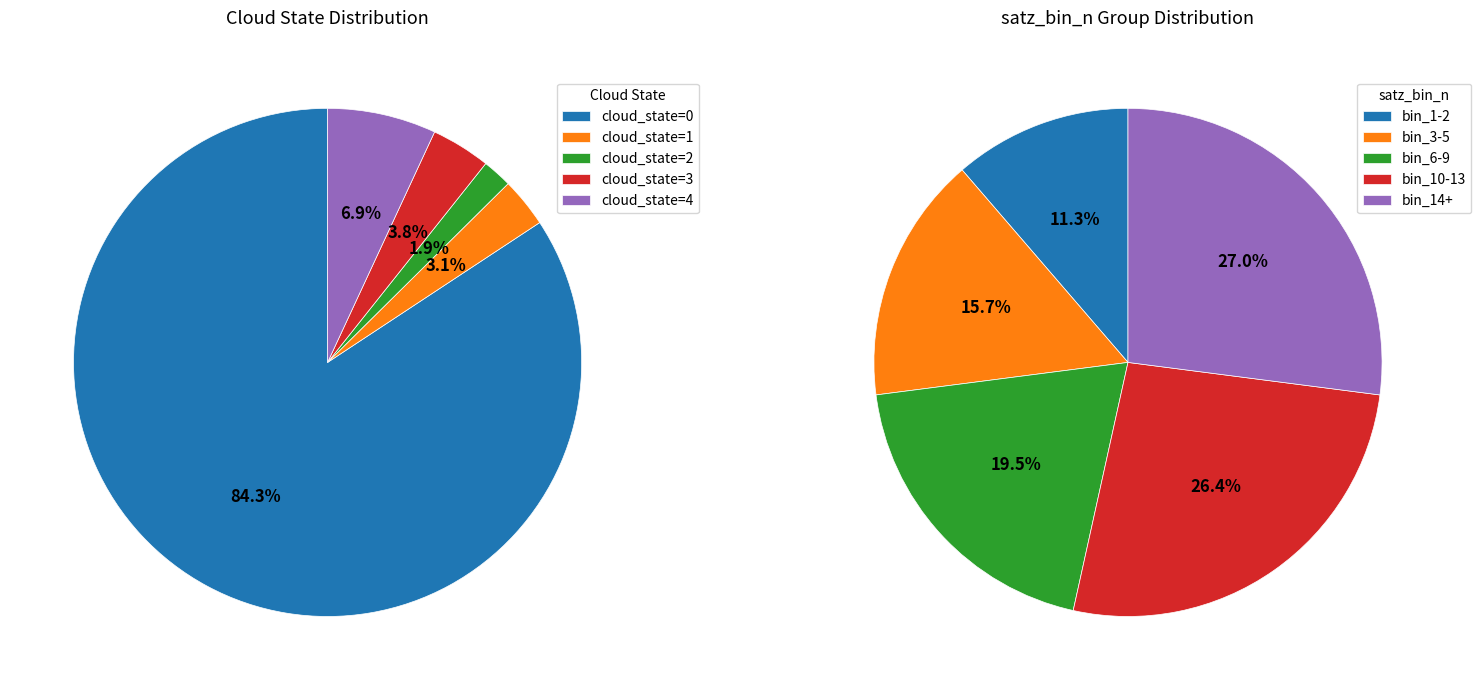

What is the total percentage of cloud_state=0 and cloud_state=1?

87.4%